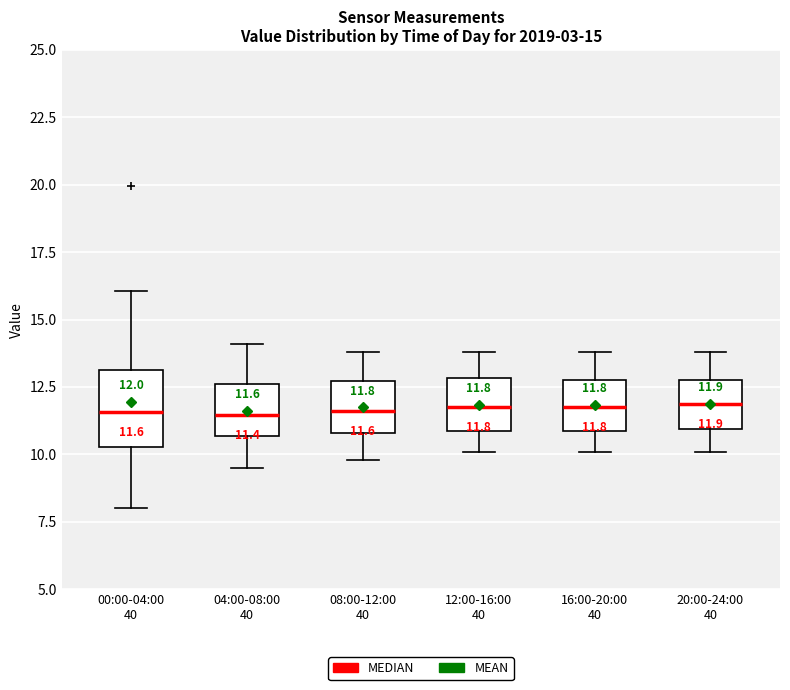

Comparing the boxes themselves (not the whiskers), which one is the tallest?

00:00-04:00 40